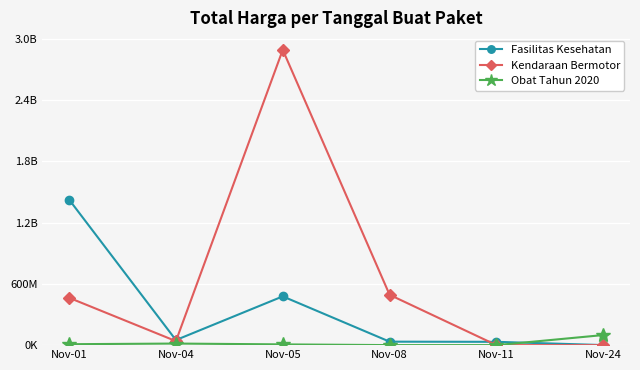

At which label does Obat Tahun 2020 first exceed 9180000?

Nov-04